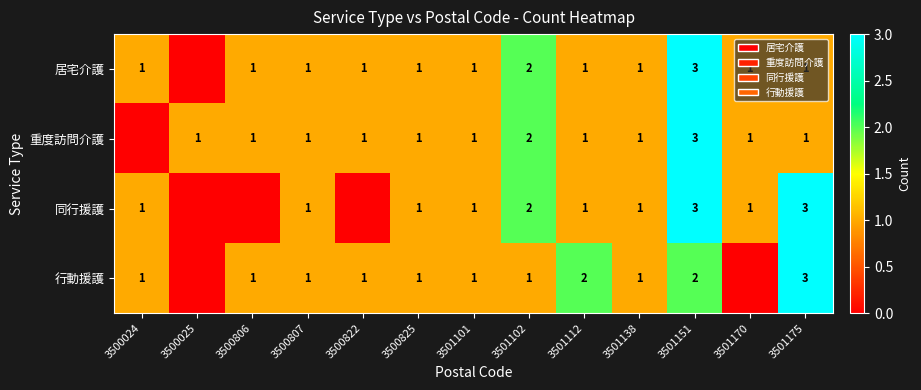

What is the maximum value shown in the chart?

3